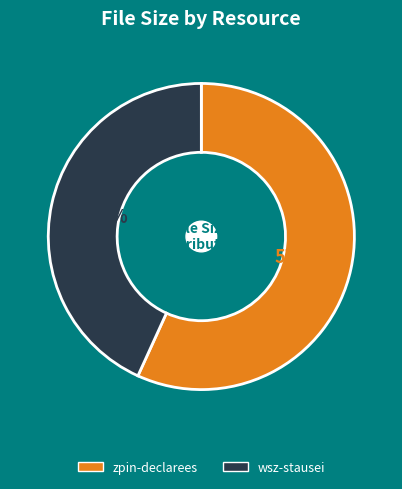

To the nearest percent, what is the average slice percentage?

50%